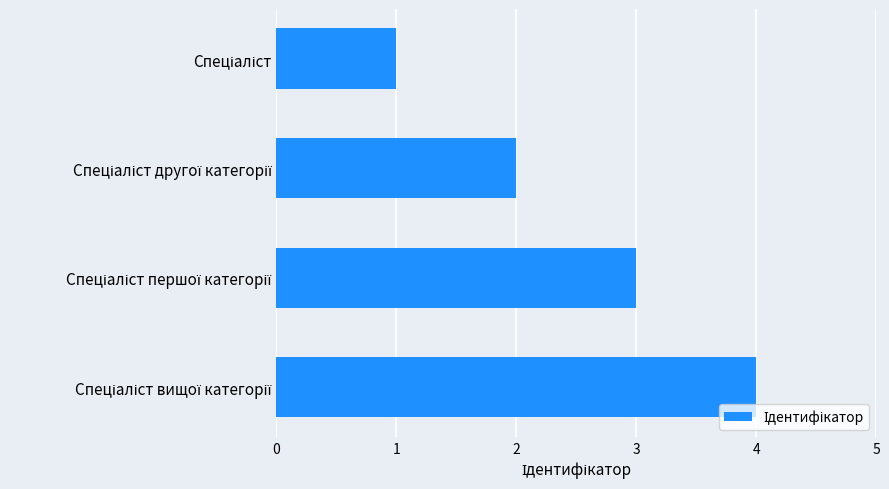

What is the difference between the maximum and minimum values?

3